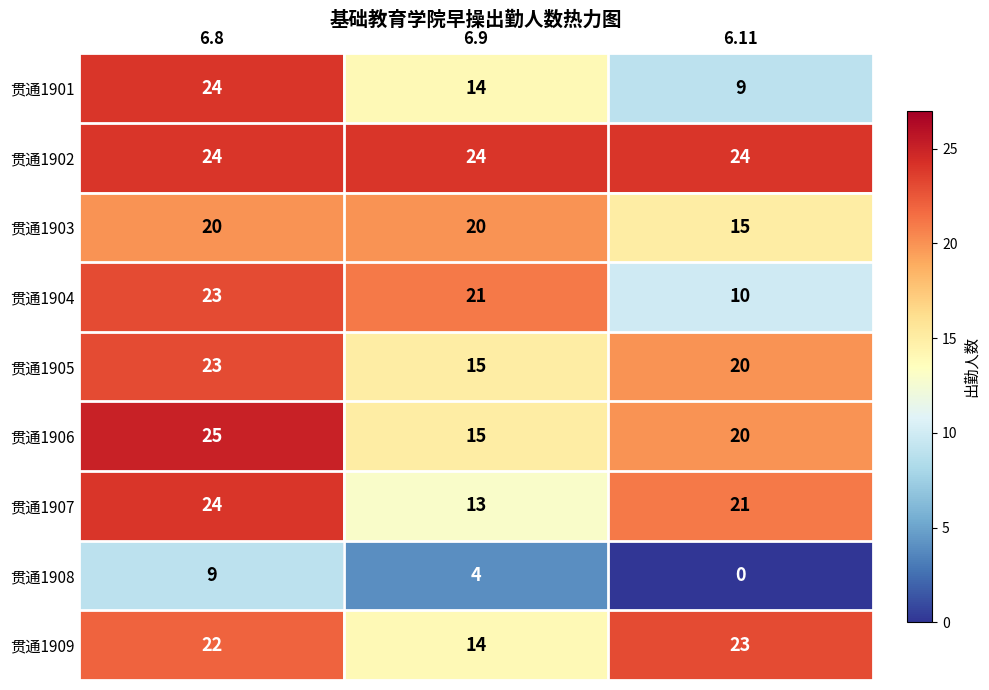

What is the sum of all 贯通1909 values?

59